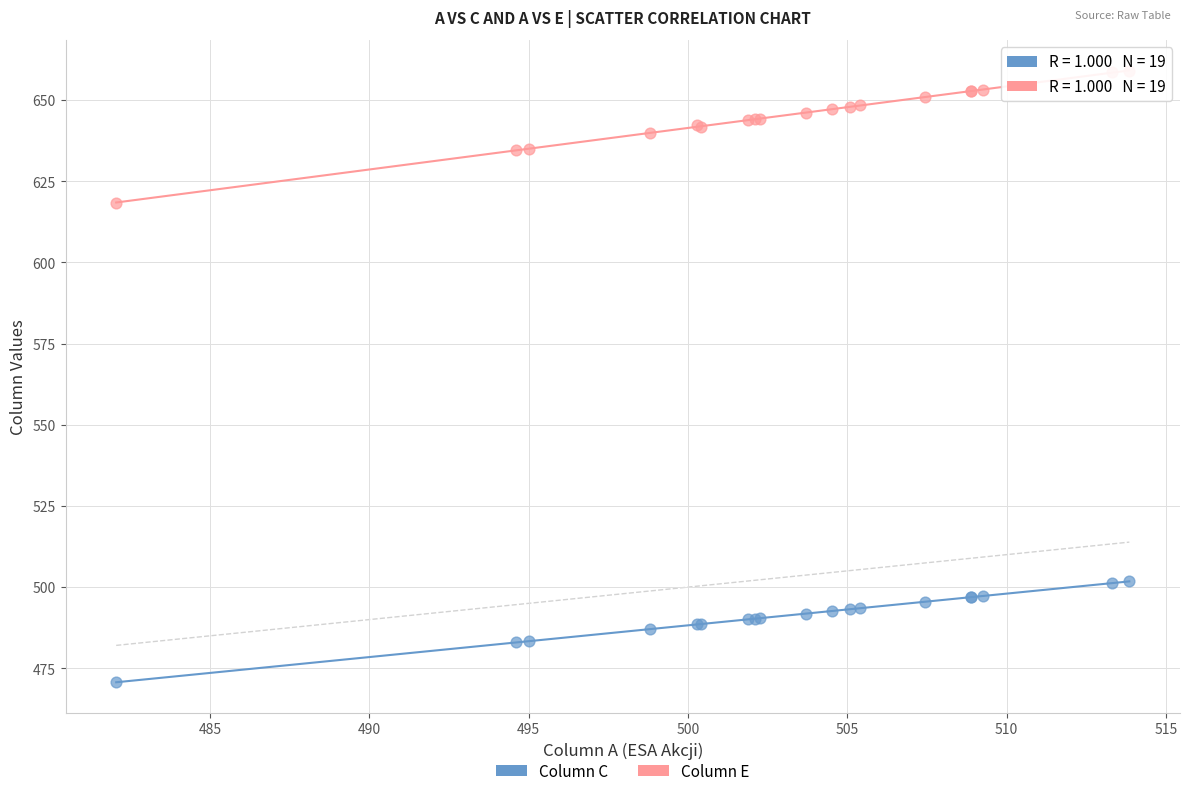

Across all series, what Y value is closest to 564?

618.3